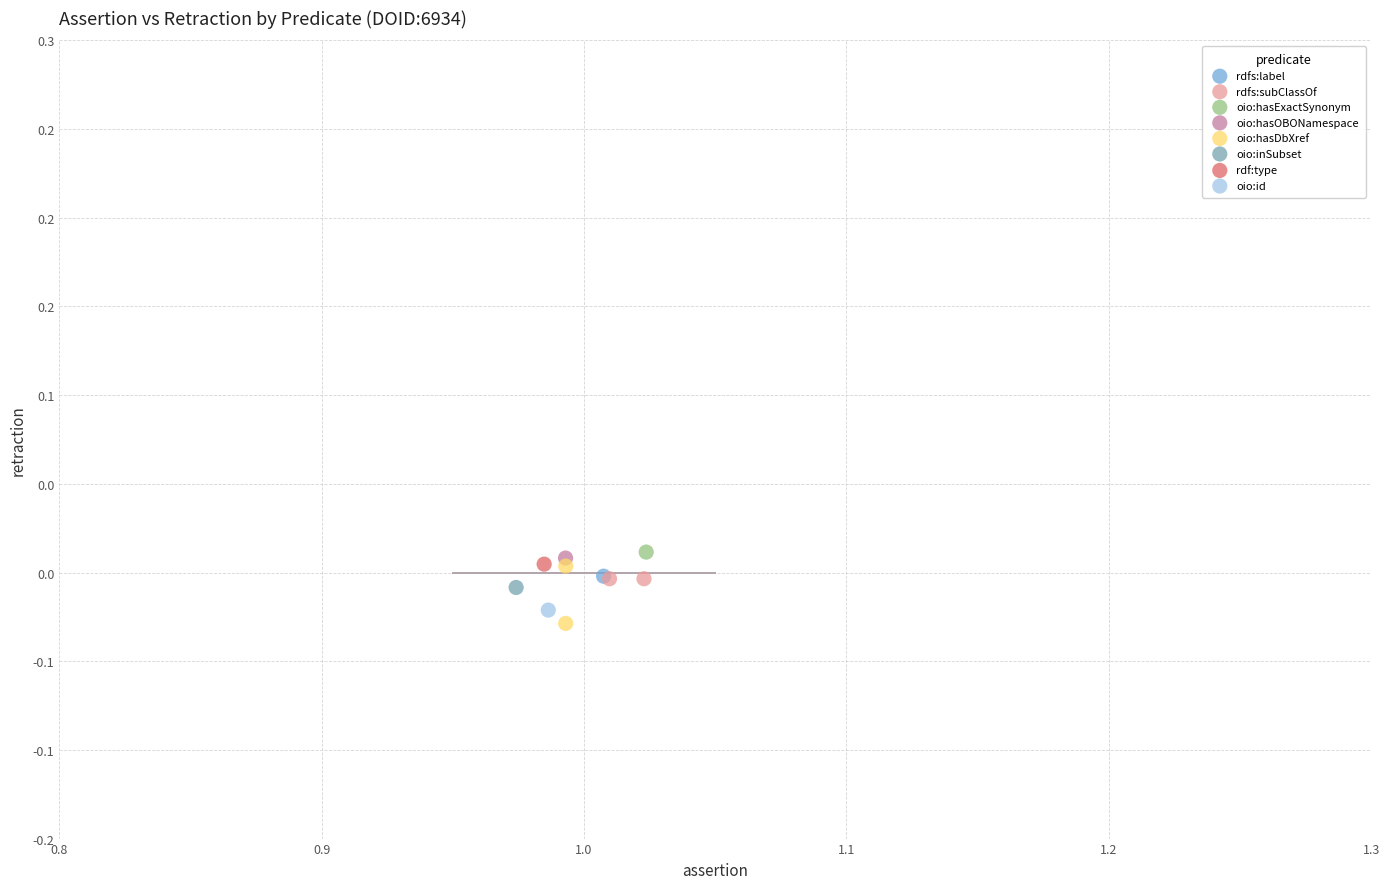

What are all the series names shown in the legend?

rdfs:label, rdfs:subClassOf, oio:hasExactSynonym, oio:hasOBONamespace, oio:hasDbXref, oio:inSubset, rdf:type, oio:id